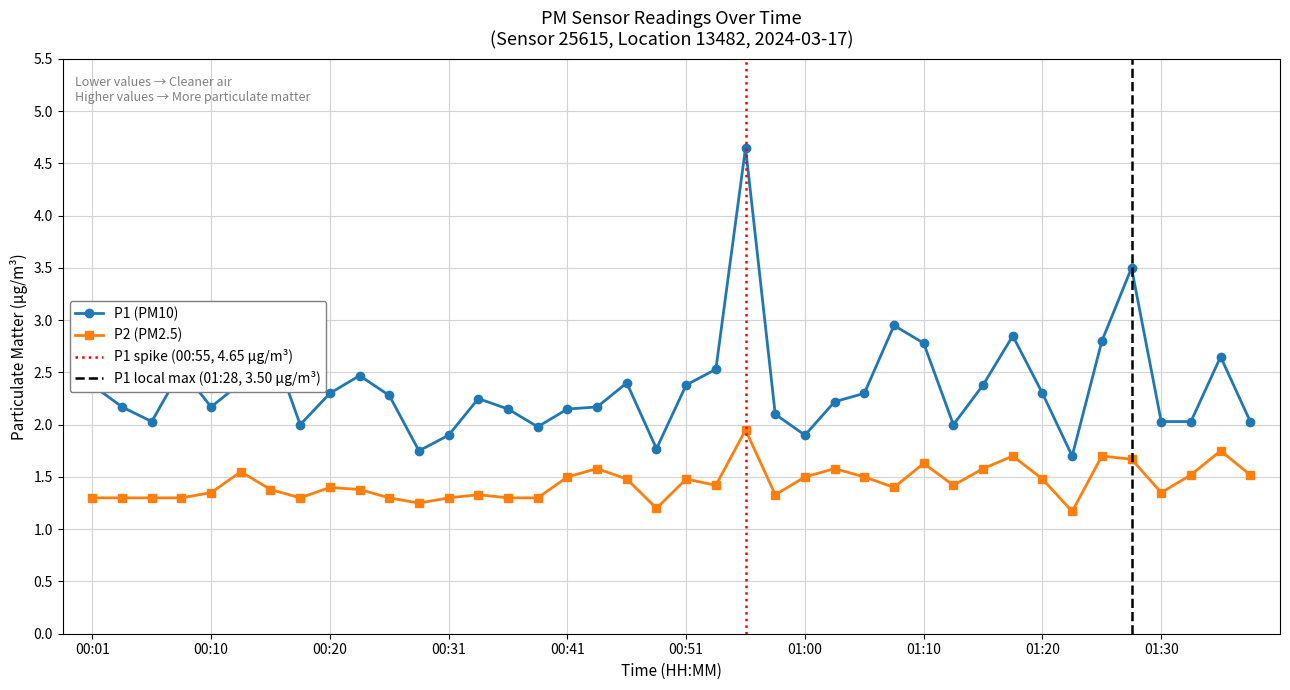

Which category has the lowest value across all series?

01:23